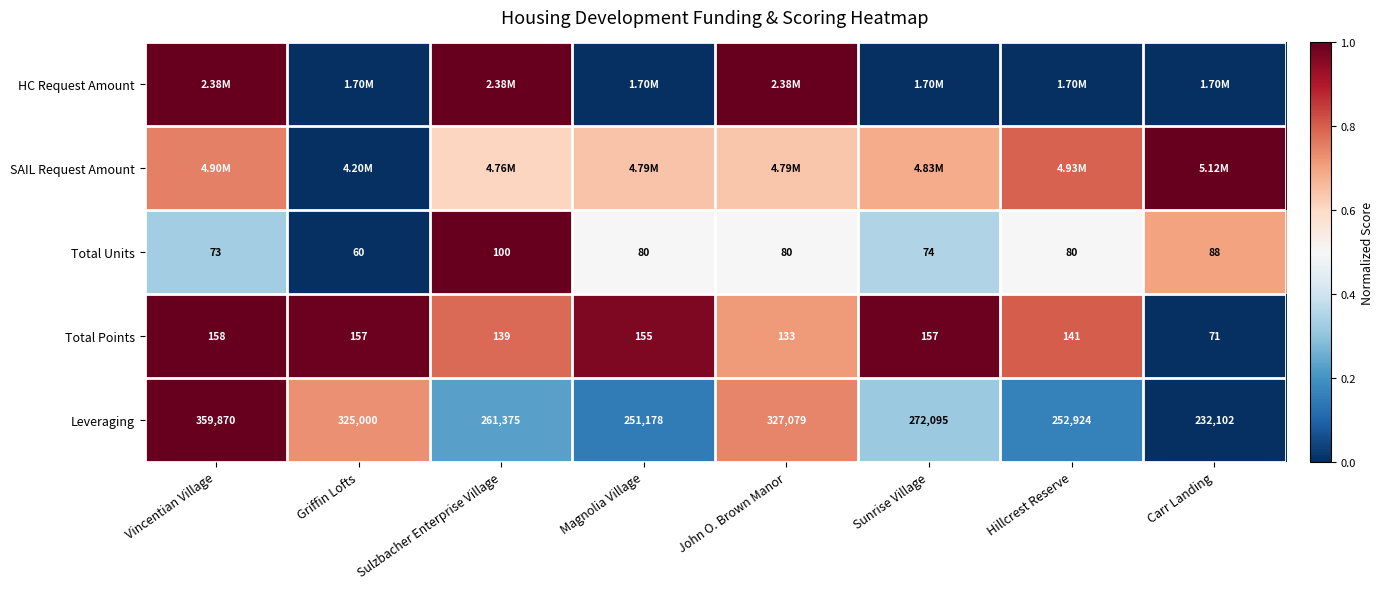

Rank the series at Vincentian Village from highest to lowest value.

HC Request Amount, Total Points, Leveraging, SAIL Request Amount, Total Units